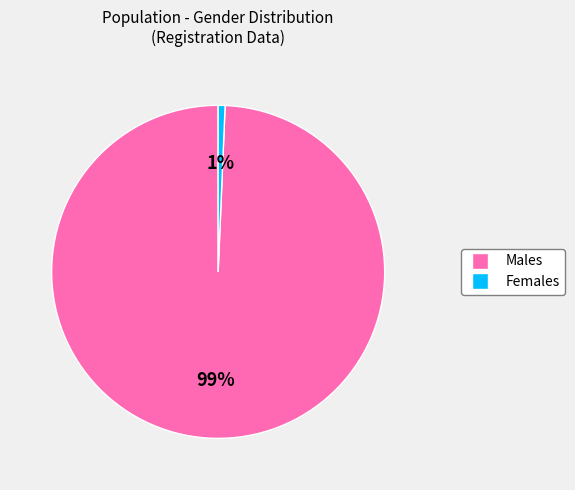

How many segments does this pie chart have?

2